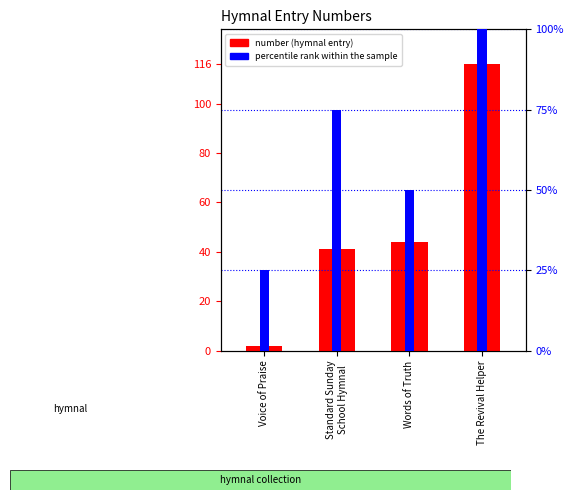

Reading left to right, what are all the values shown in this chart?

number (hymnal entry): 2	41	44	116
percentile rank within the sample: 25	75	50	100